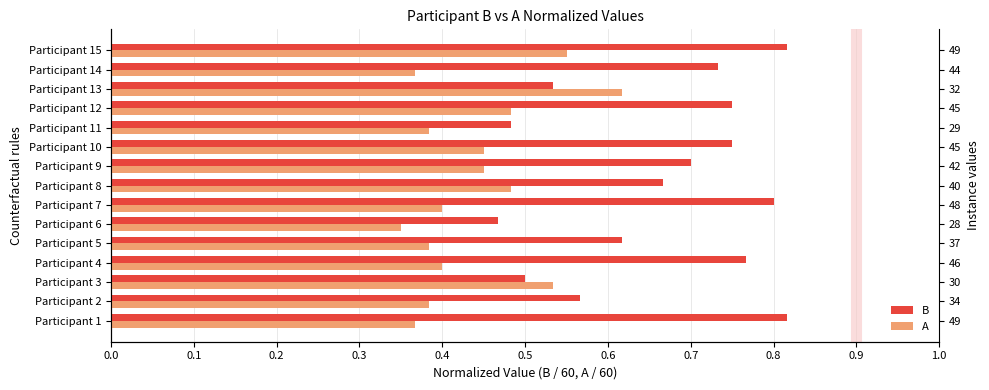

Reading right to left, extract all data points from this chart.

B: 0.8	0.7	0.5	0.8	0.5	0.8	0.7	0.7	0.8	0.5	0.6	0.8	0.5	0.6	0.8
A: 0.6	0.4	0.6	0.5	0.4	0.5	0.5	0.5	0.4	0.3	0.4	0.4	0.5	0.4	0.4